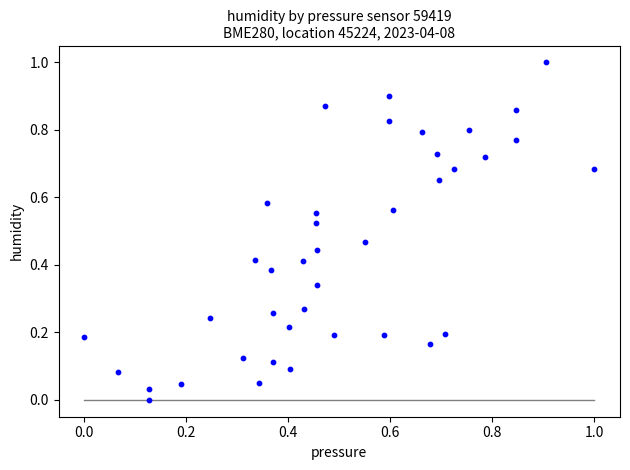

What is the range of X values (max minus min)?

1.0